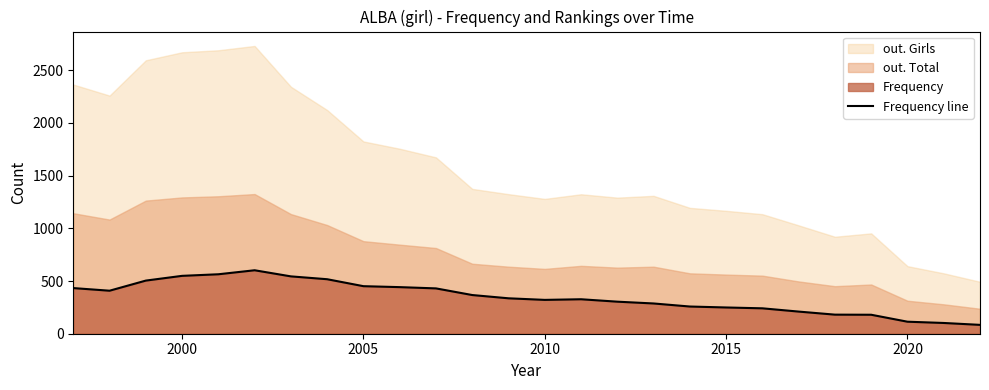

What is the lowest value of the Frequency line series?

84